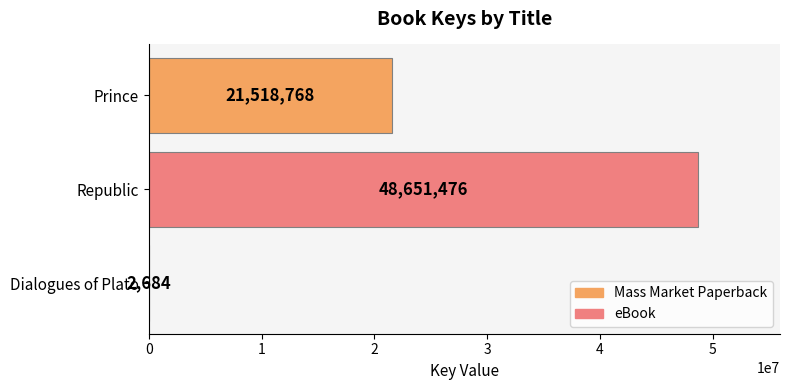

How many values are between 2684 and 48651476?

3